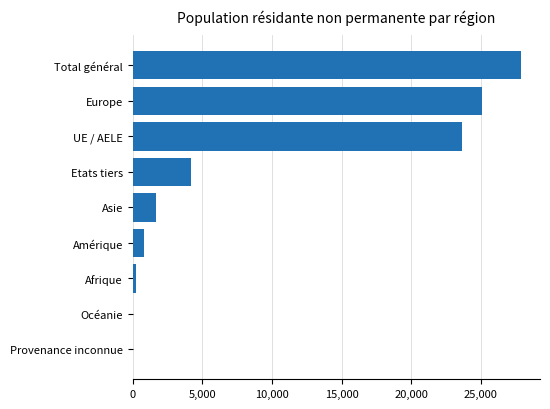

Between UE / AELE and Afrique, which is larger?

UE / AELE